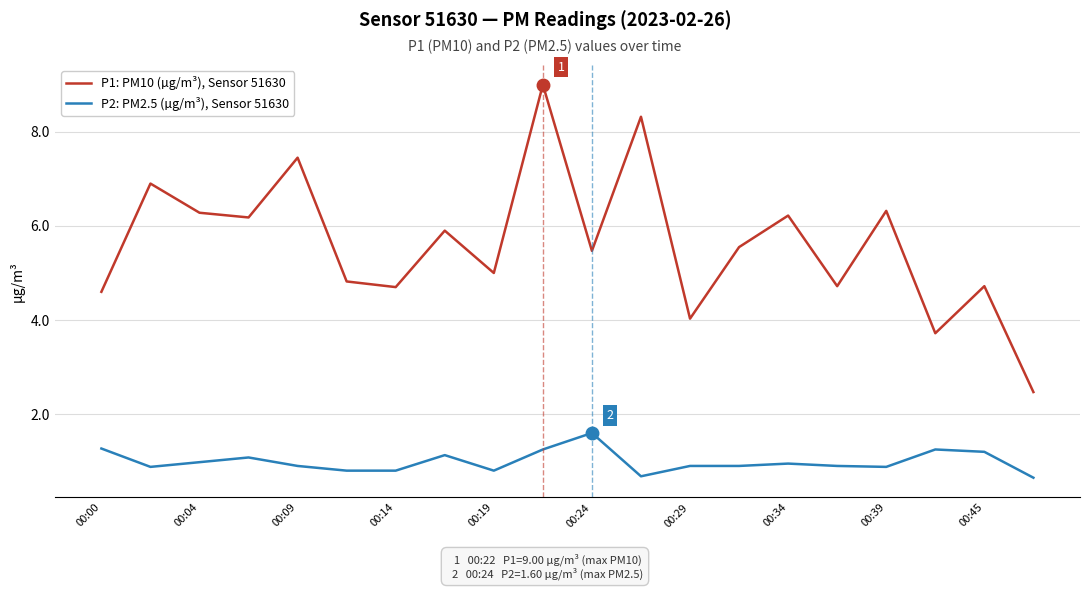

Which series has the largest total across all categories?

P1: PM10 (µg/m³), Sensor 51630